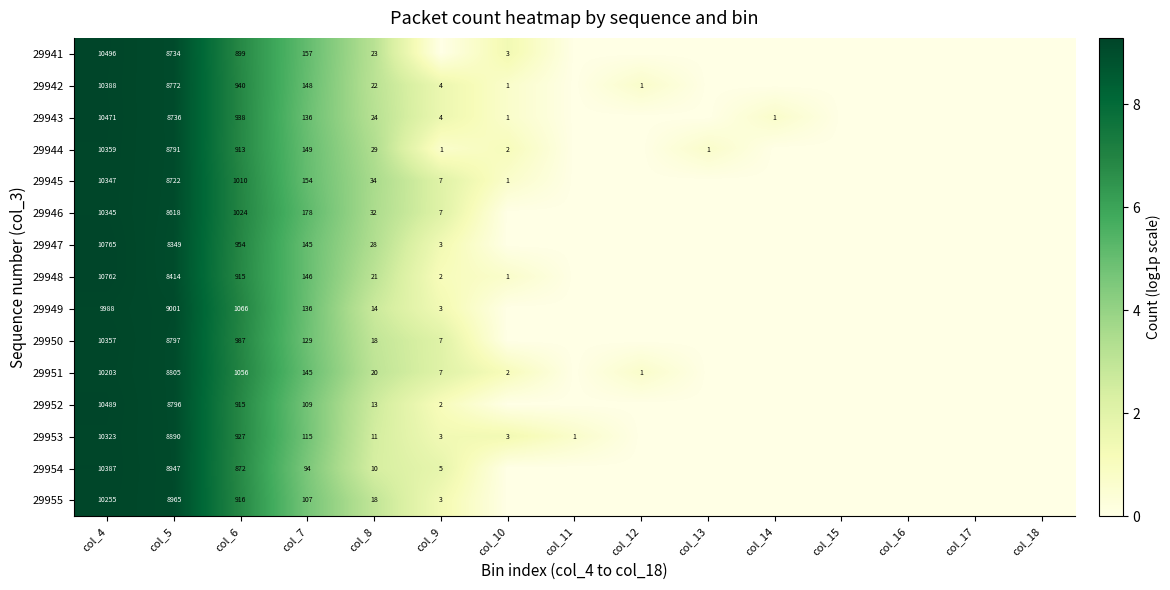

The value of 29954 at col_5 is 12834. True or false?

False